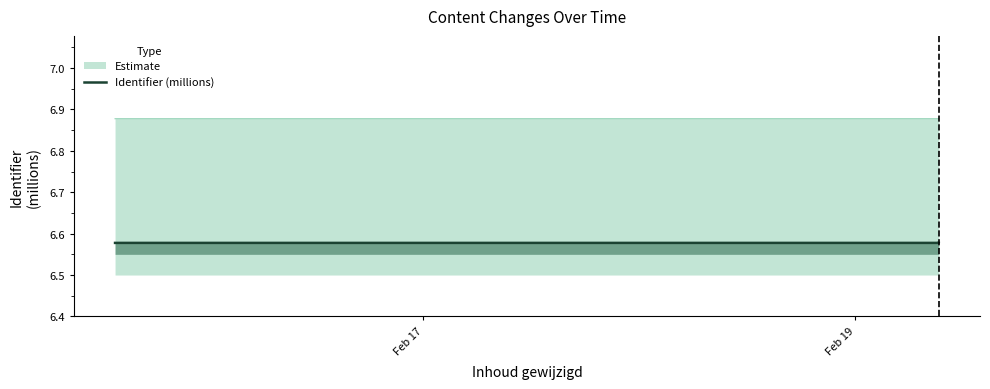

What is the greatest value displayed?

6.6